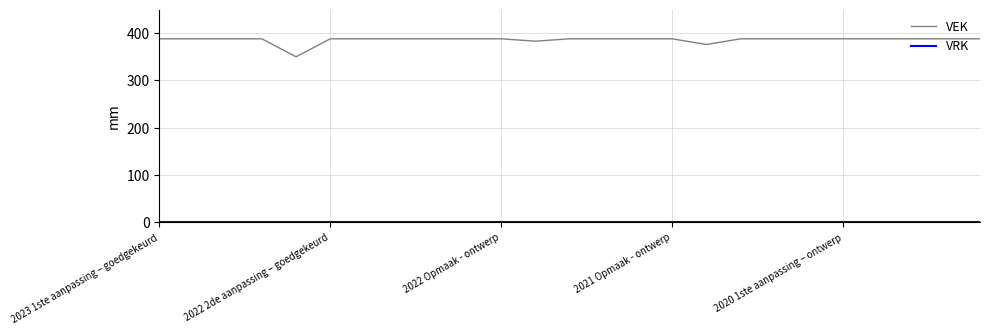

Which series has the largest range (max minus min)?

VEK